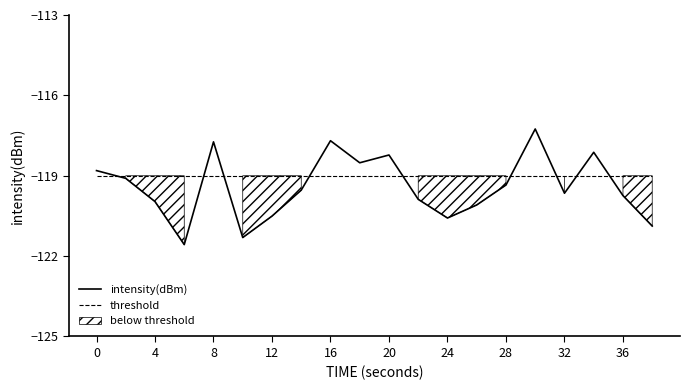

Is it true that intensity(dBm) equals -184.6 at 16?

False